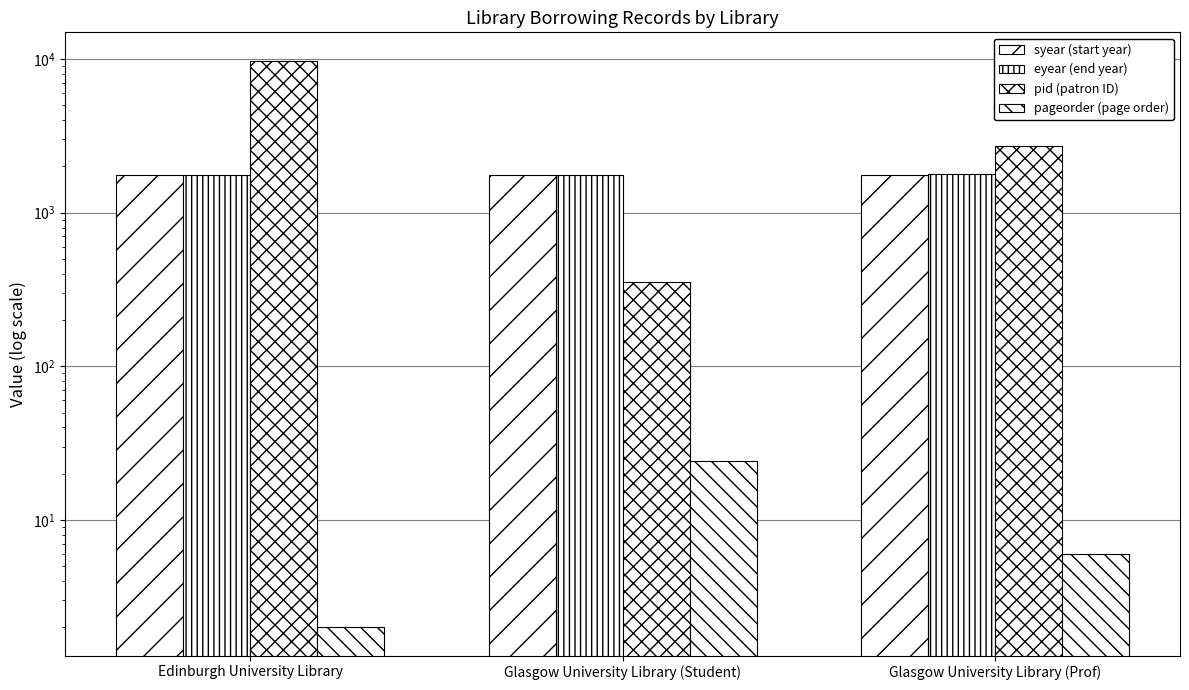

How many values in the pageorder (page order) series exceed 6?

1